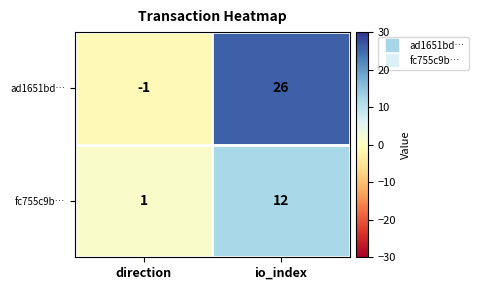

Rank the series by their average value, from highest to lowest.

ad1651bd…, fc755c9b…